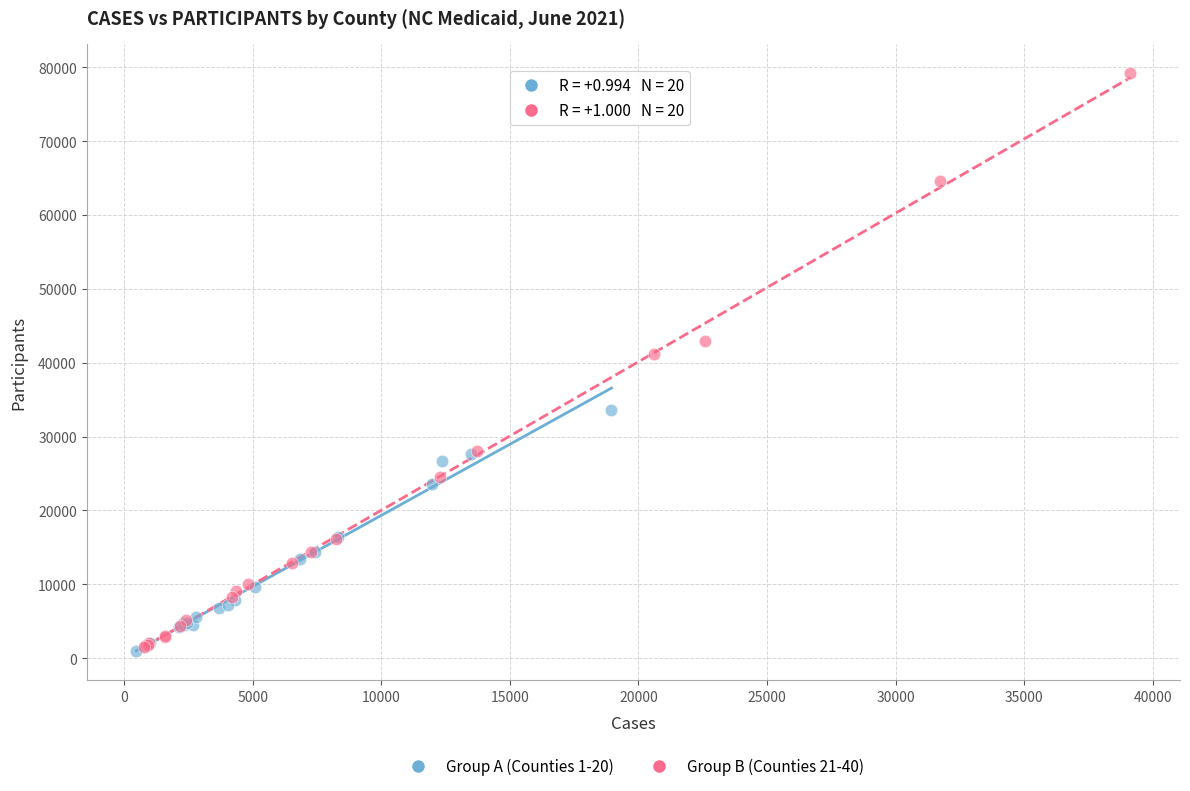

Which series reaches the maximum Y coordinate?

Group B (Counties 21-40)